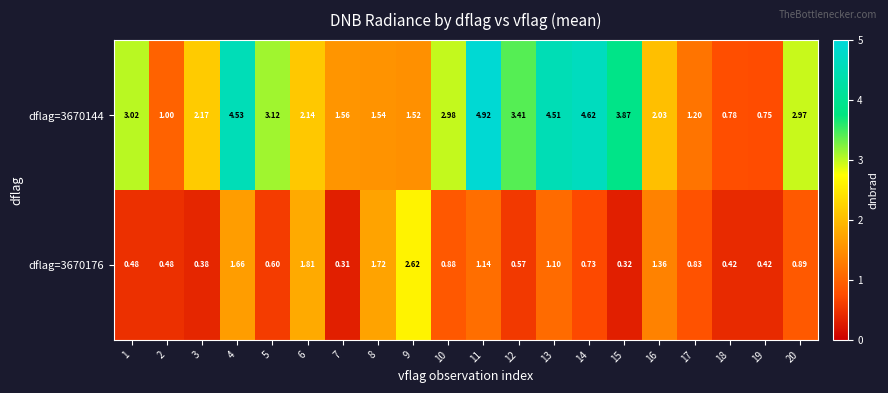

How many distinct data groups are displayed?

2